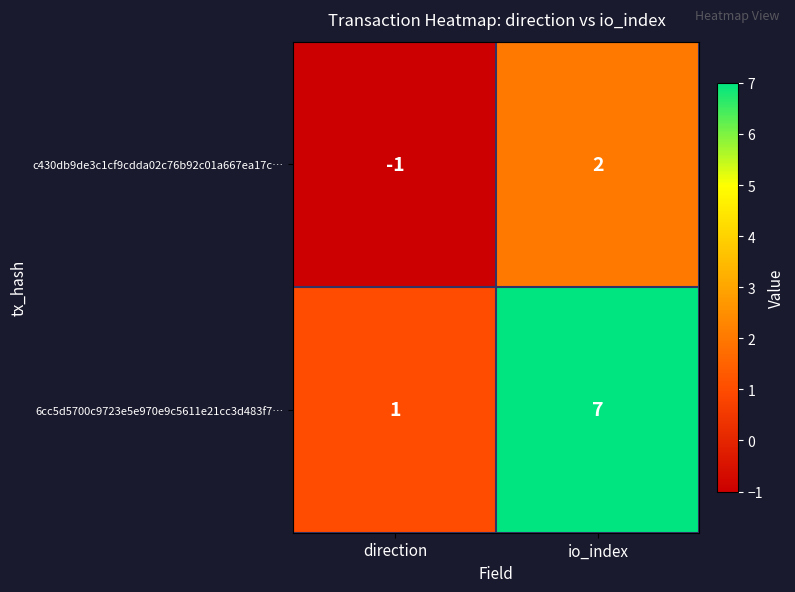

Which series has the largest total across all categories?

6cc5d5700c9723e5e970e9c5611e21cc3d483f7…